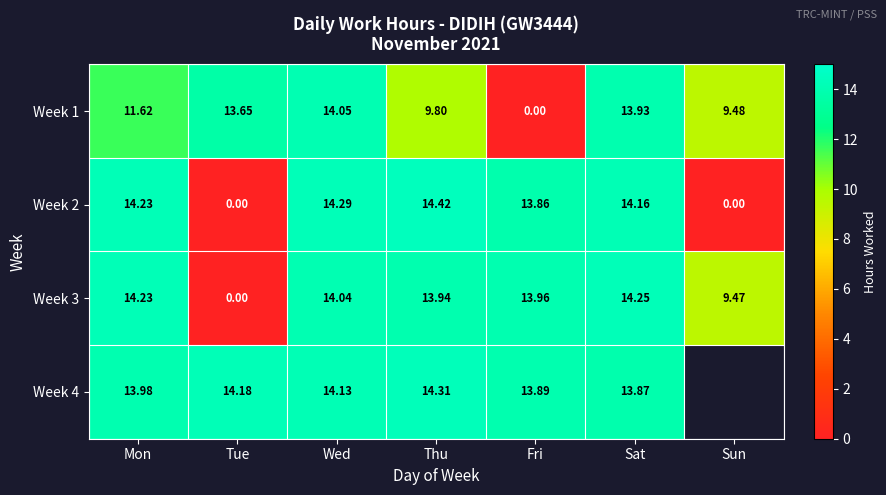

Which series changed the most between Mon and Wed?

Week 1